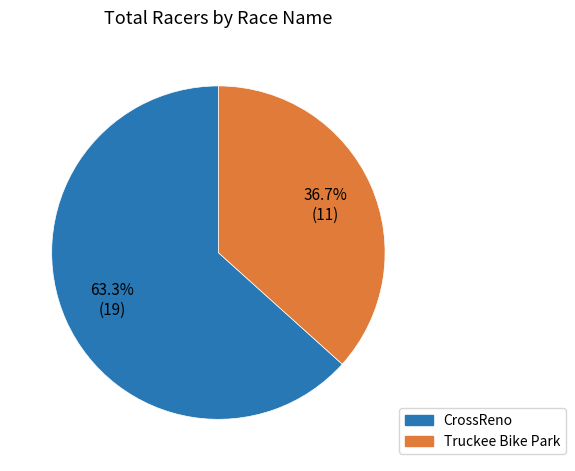

To the nearest percent, what is the difference between the CrossReno and Truckee Bike Park slice percentages?

27%